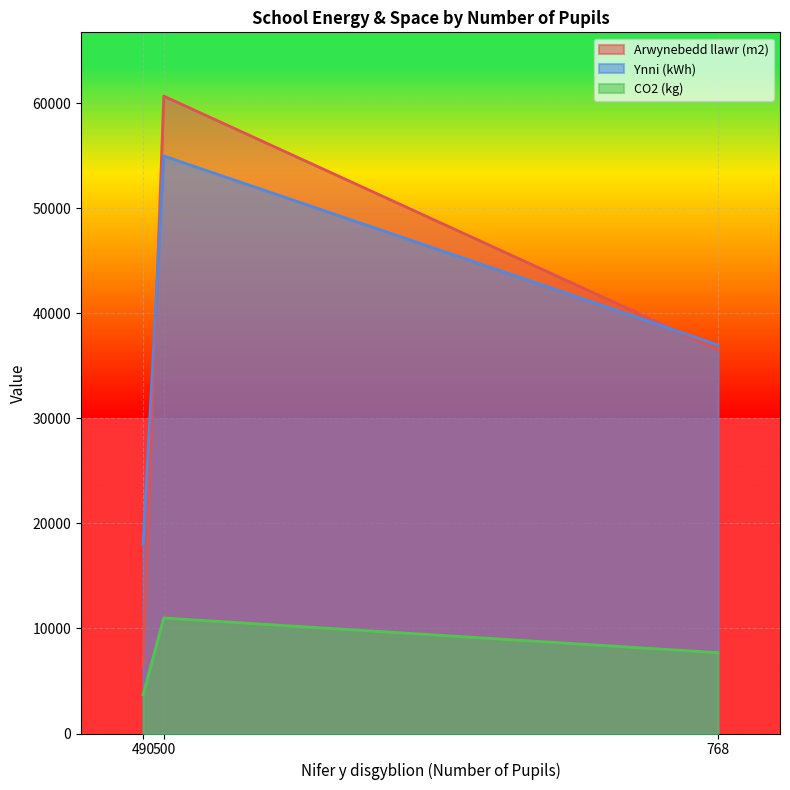

What is the label of the 3rd point from the left?

768